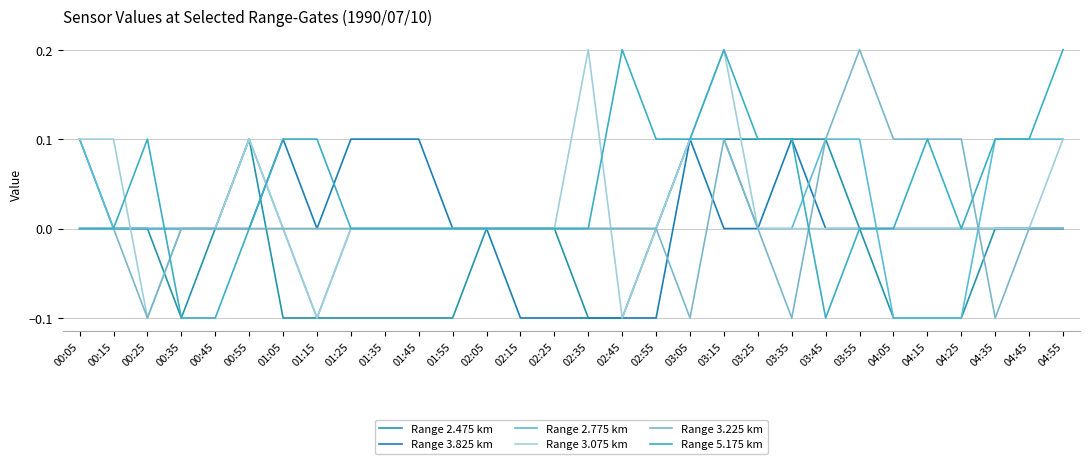

What position from the right is 03:05?

12